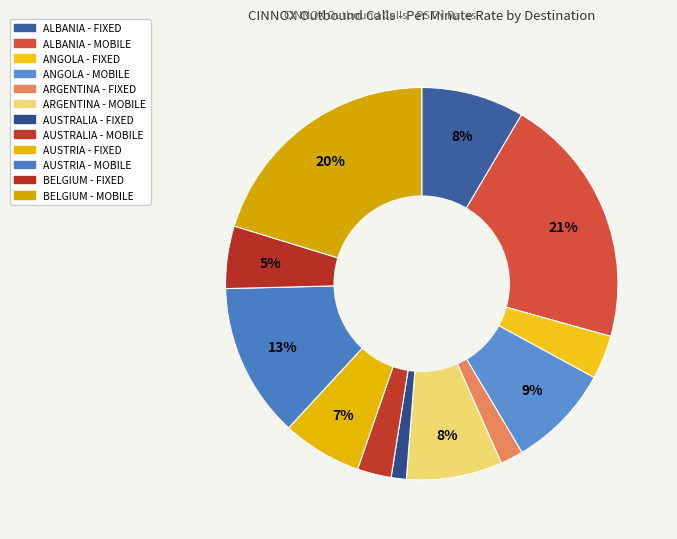

The BELGIUM - MOBILE slice represents 8% of the pie. True or false?

False